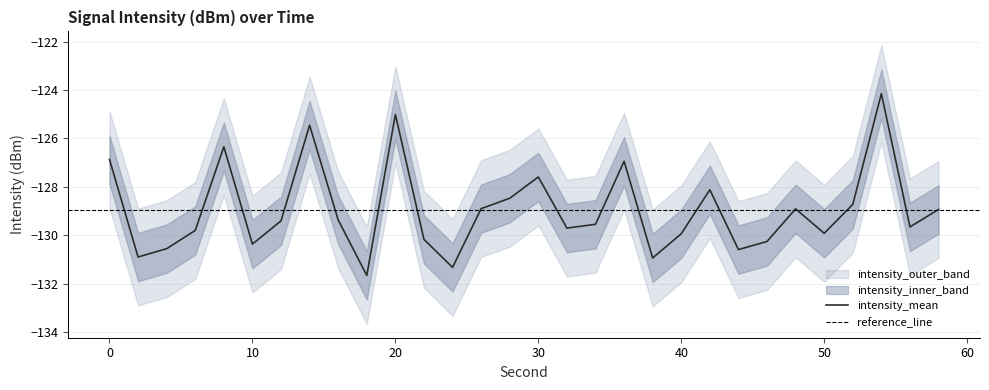

True or false: intensity_mean has a value of -191.7 at 20.

False